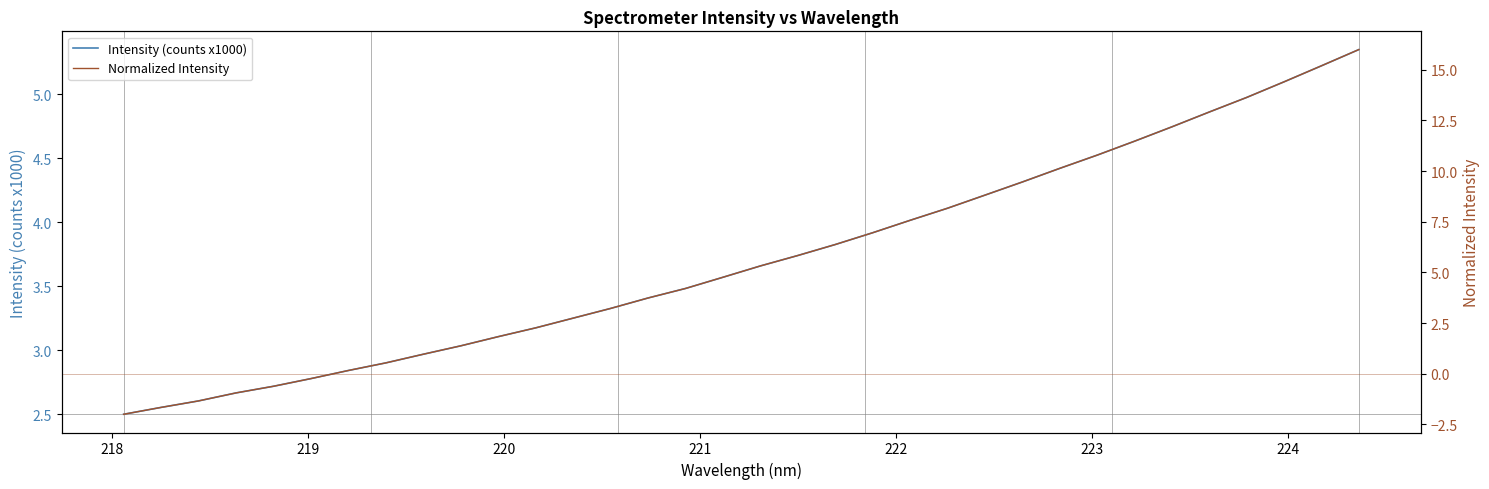

How many negative values does the Normalized Intensity series have?

6